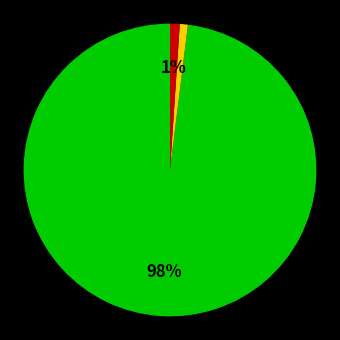

To the nearest percent, what is the average slice percentage?

33%